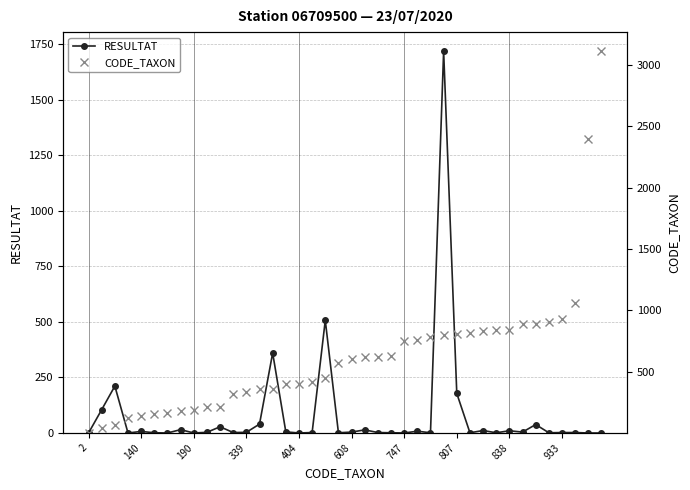

Which series has the largest total across all categories?

CODE_TAXON